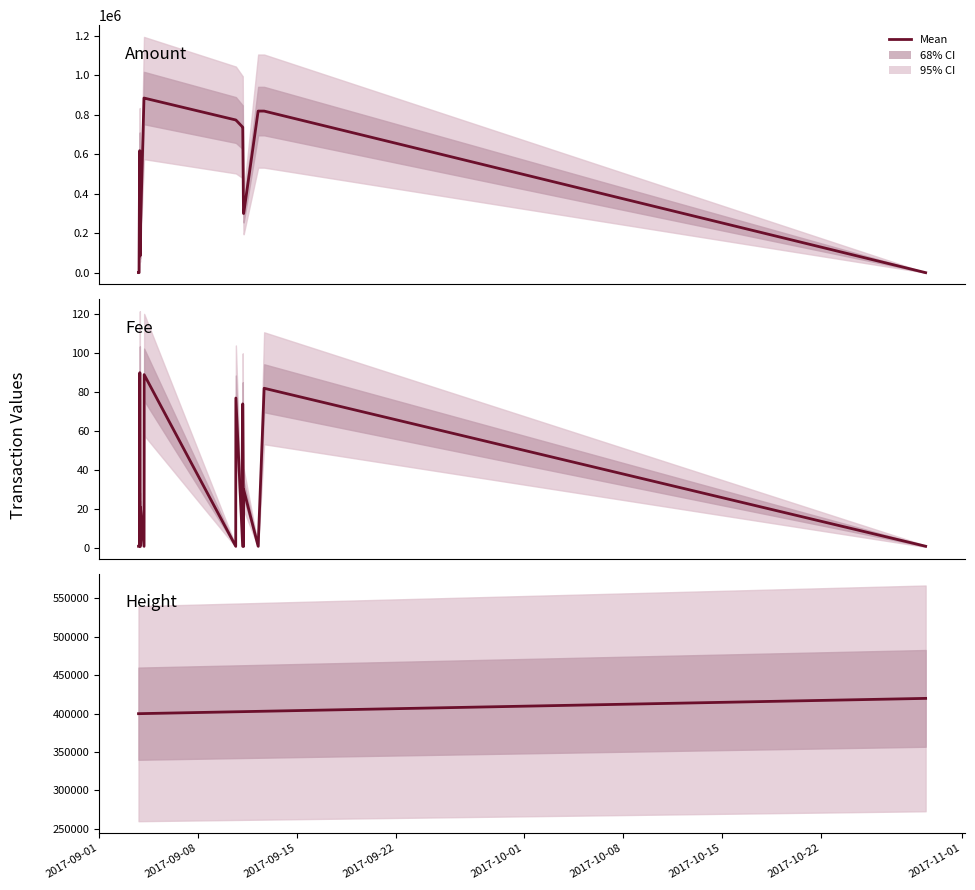

What is the label of the 12th point from the right?

2017-10-22